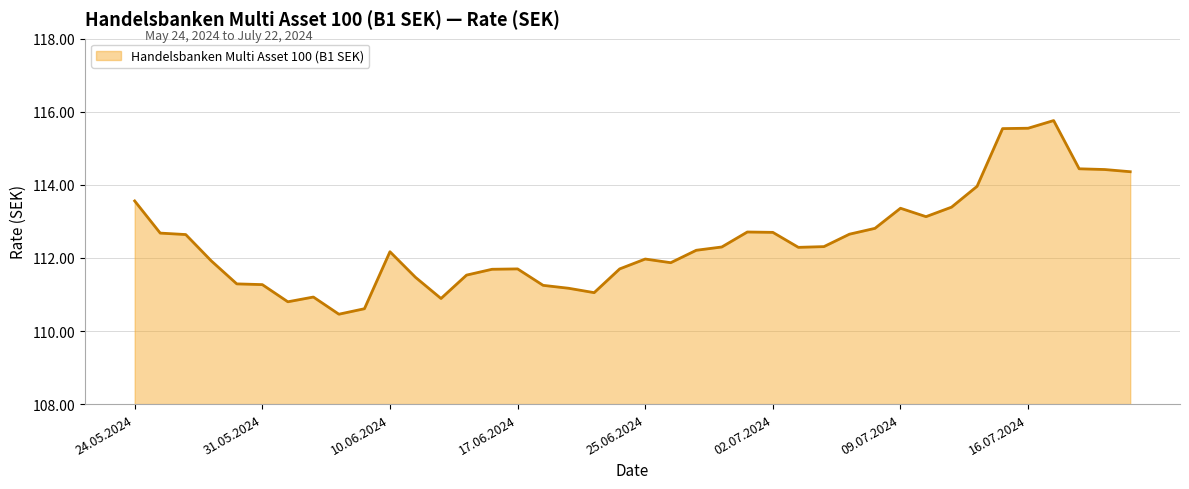

What is the difference between the maximum and minimum values?

5.3